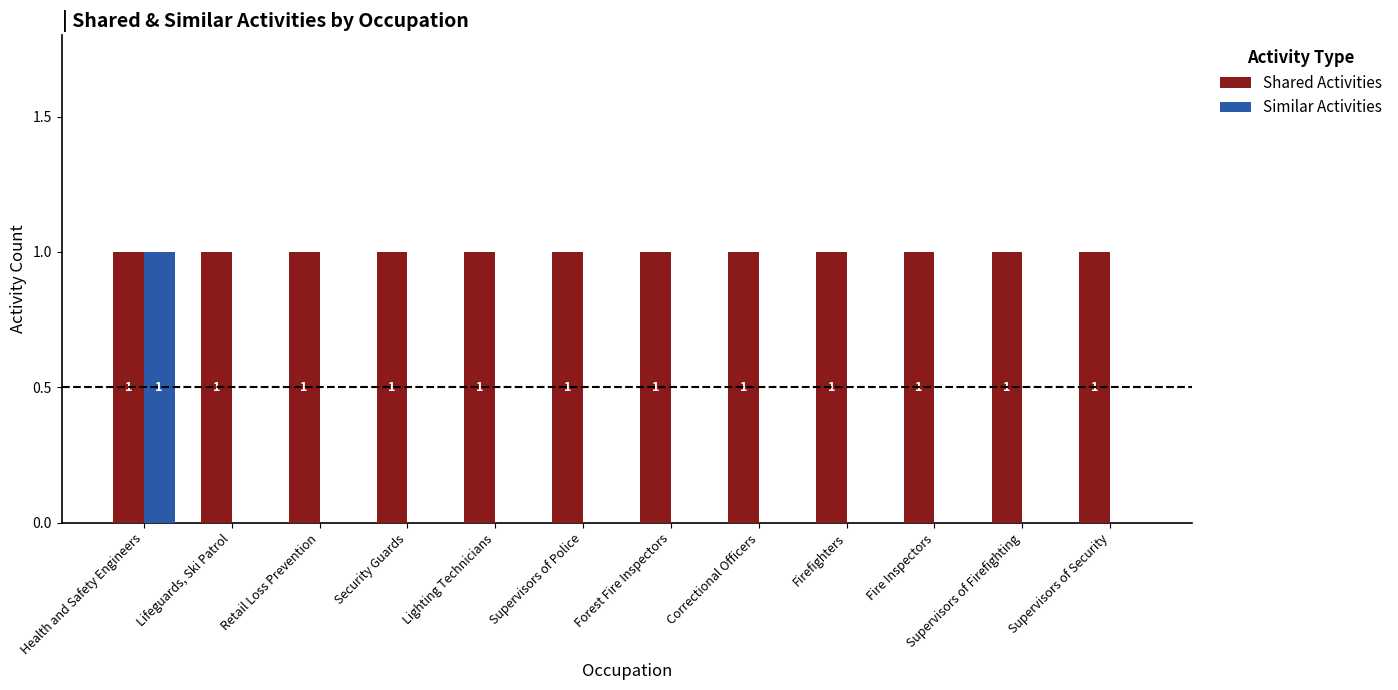

The value of Similar Activities at Health and Safety Engineers is 1. True or false?

True